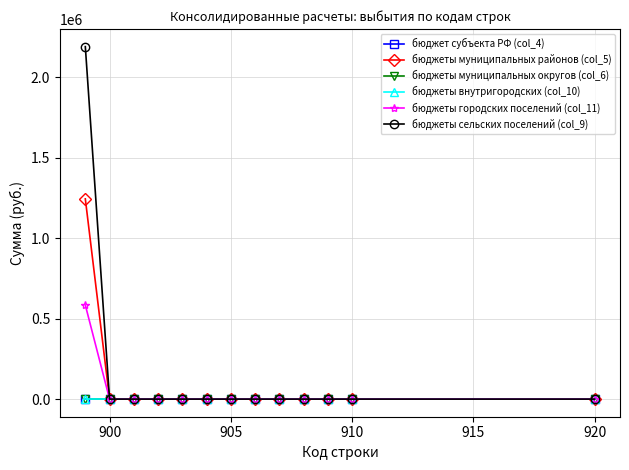

Is this an area chart (filled region under the line)?

No